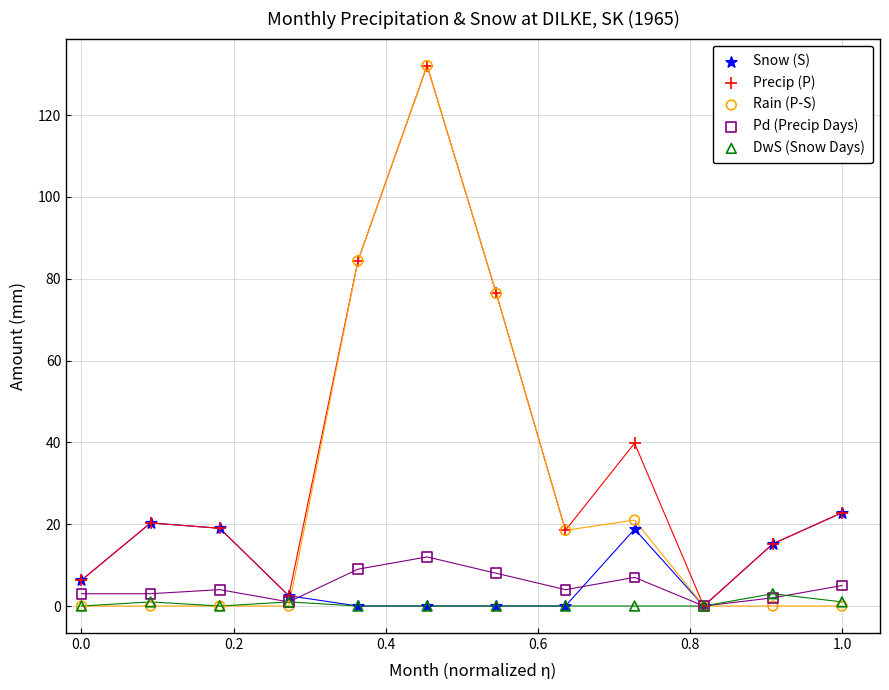

What are all the series names shown in the legend?

Snow (S), Precip (P), Rain (P-S), Pd (Precip Days), DwS (Snow Days)